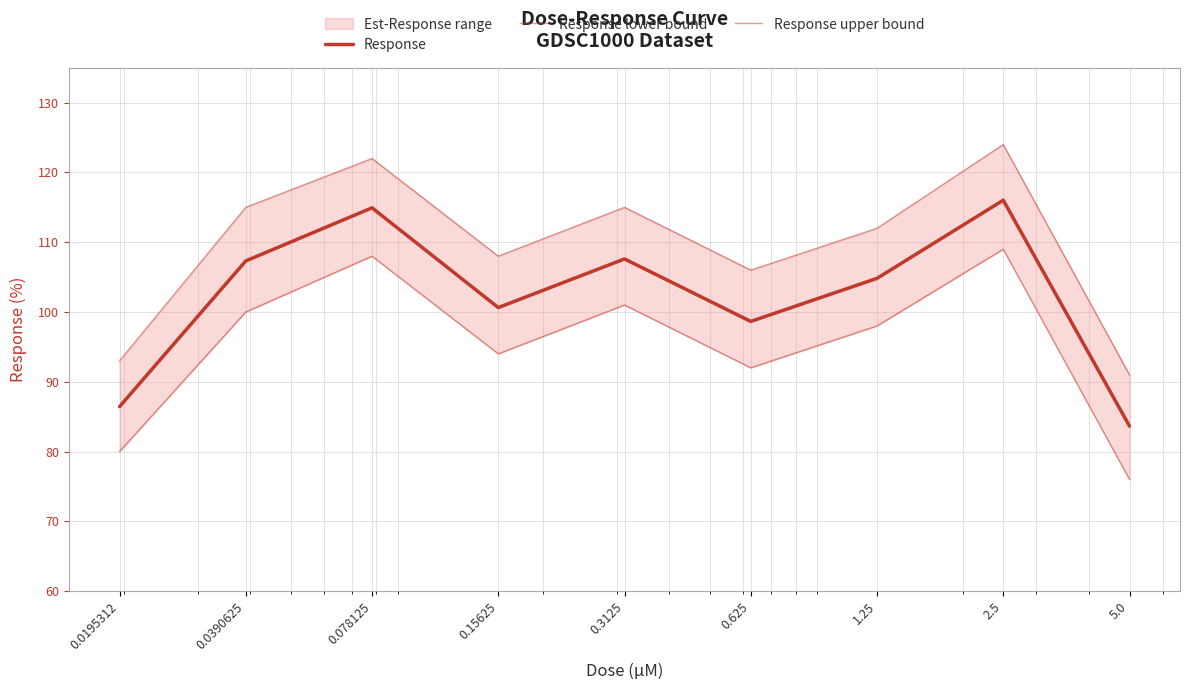

What is the value of the Response lower bound point at the 8th from the left?

109.0